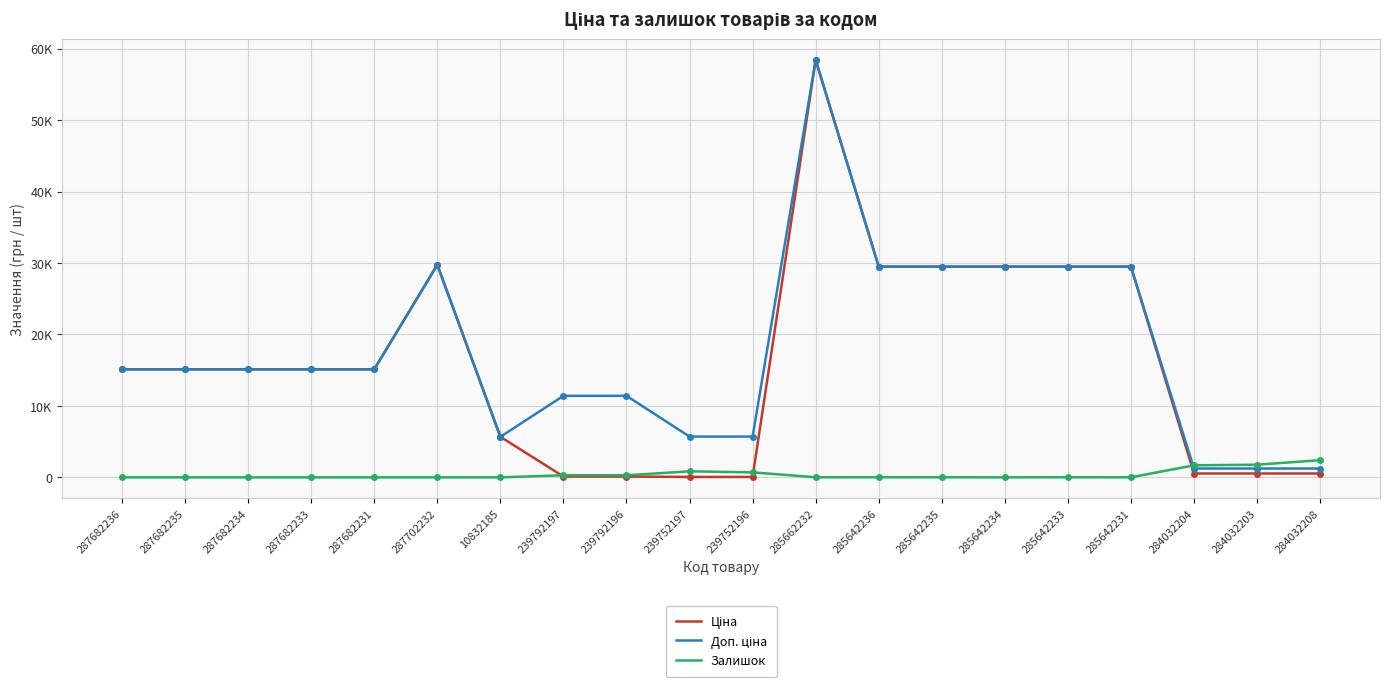

True or false: Ціна and Залишок intersect in this chart.

True